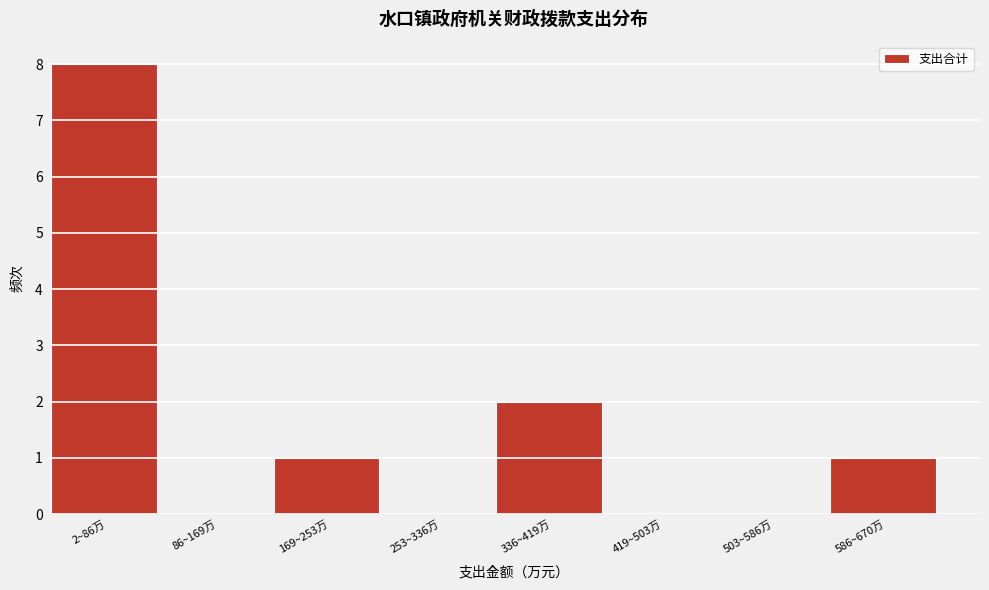

Reading left to right, what are all the values shown in this chart?

2~86万=8	86~169万=0	169~253万=1	253~336万=0	336~419万=2	419~503万=0	503~586万=0	586~670万=1